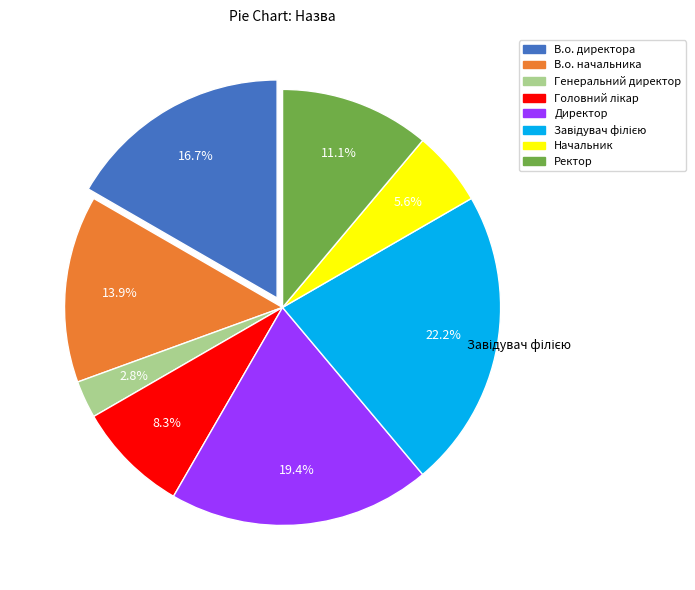

To the nearest percent, what portion does Генеральний директор represent?

3%